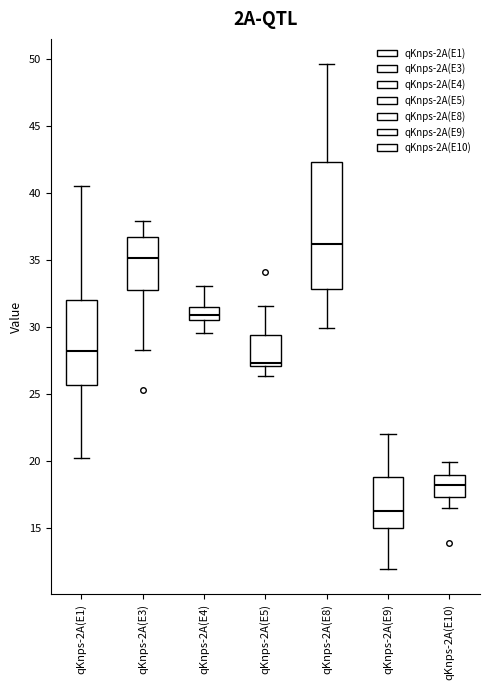

Comparing the boxes themselves (not the whiskers), which one is the tallest?

qKnps-2A(E8)